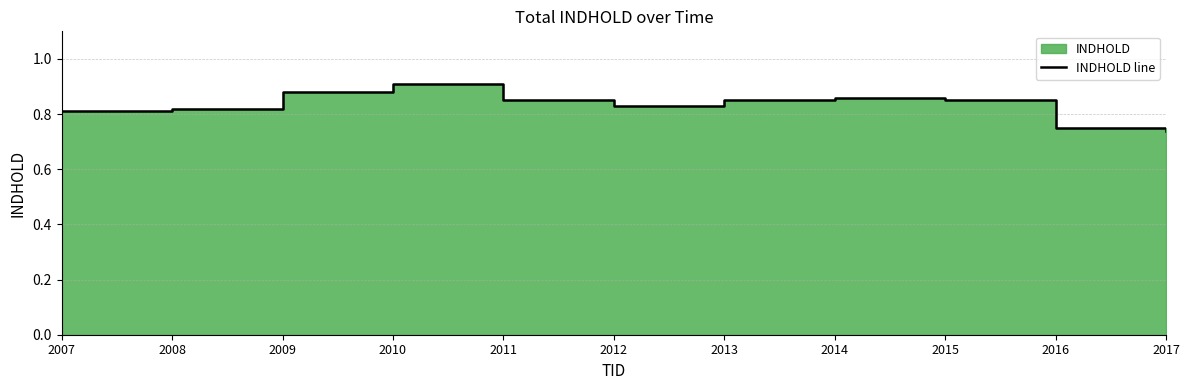

Where is the first local maximum?

2010